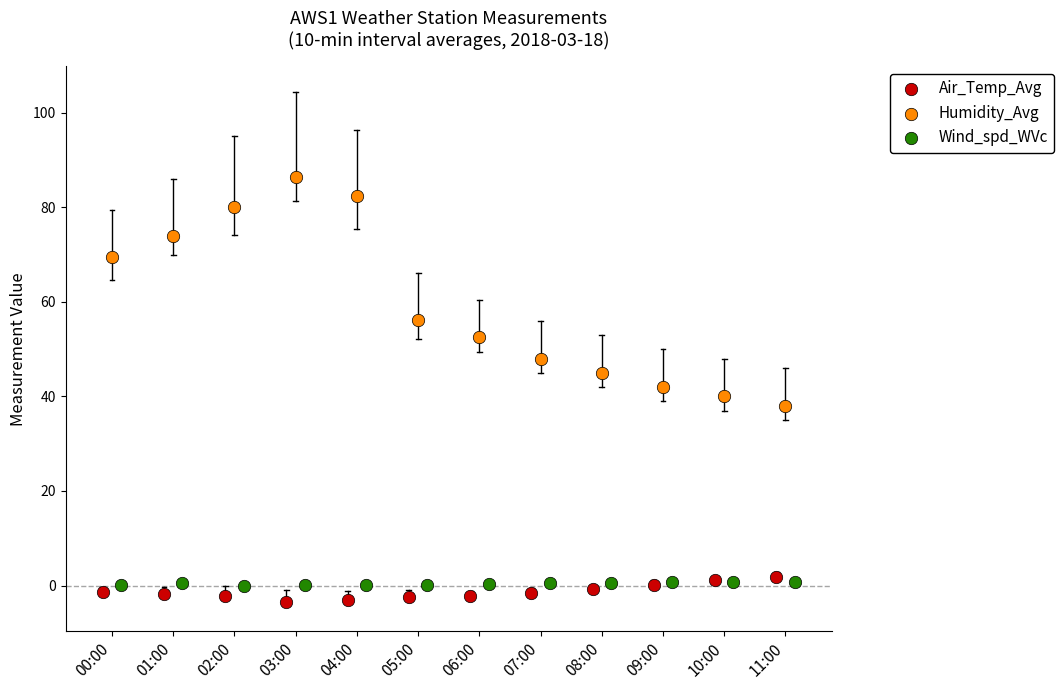

What are all the series names shown in the legend?

Air_Temp_Avg, Humidity_Avg, Wind_spd_WVc